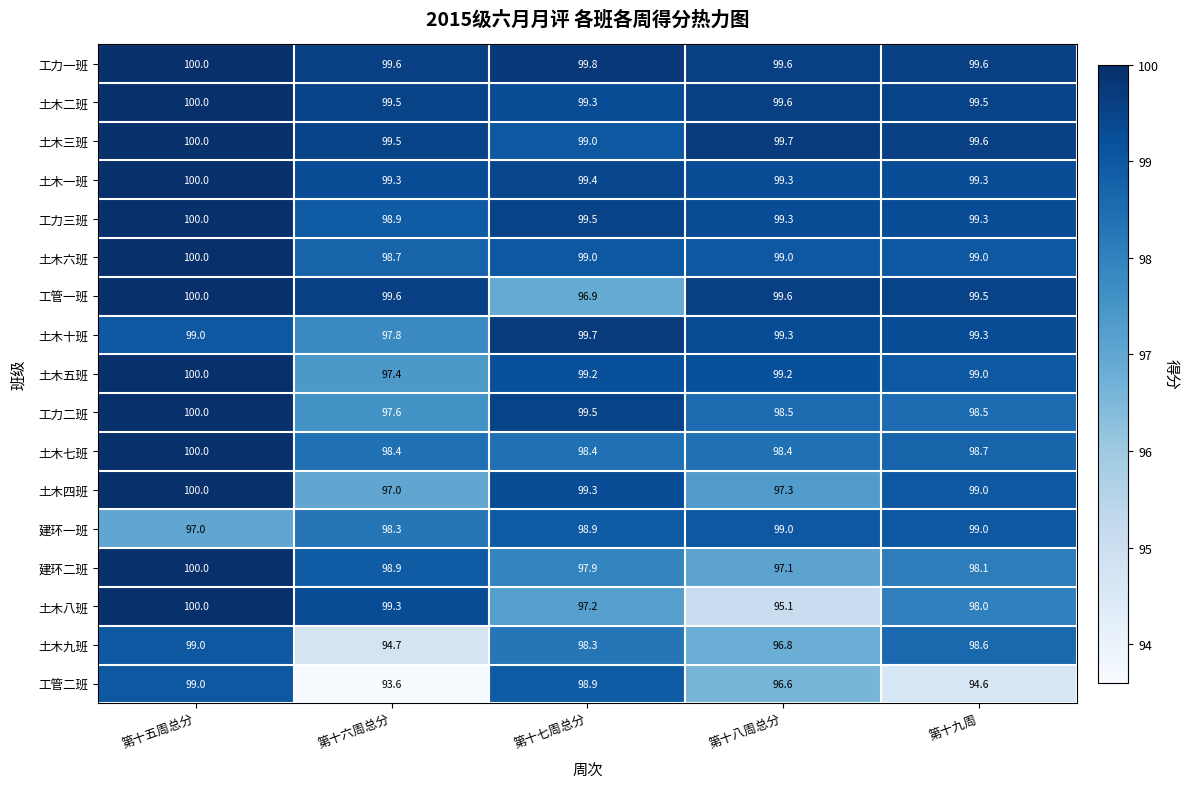

What is the sum of the 土木三班 values at 第十八周总分 and 第十五周总分?

199.7